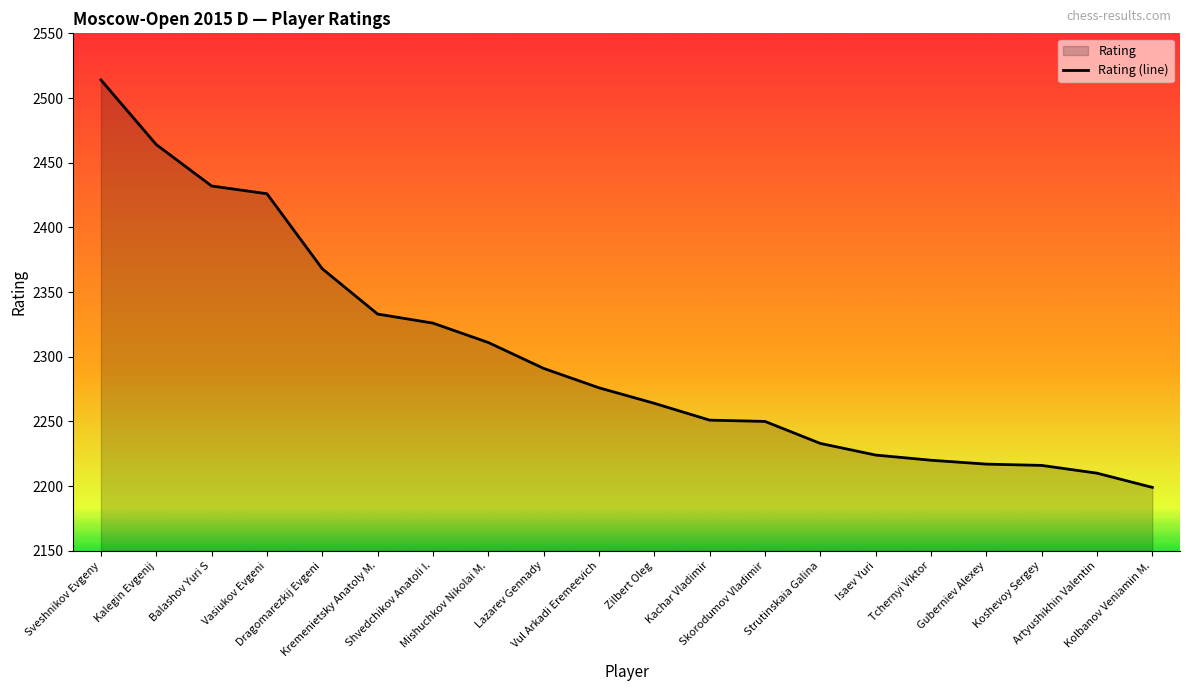

Reading right to left, transcribe all the data shown in this chart.

Kolbanov Veniamin M.=2199	Artyushikhin Valentin=2210	Koshevoy Sergey=2216	Guberniev Alexey=2217	Tchernyi Viktor=2220	Isaev Yuri=2224	Strutinskaia Galina=2233	Skorodumov Vladimir=2250	Kachar Vladimir=2251	Zilbert Oleg=2264	Vul Arkadi Eremeevich=2276	Lazarev Gennady=2291	Mishuchkov Nikolai M.=2311	Shvedchikov Anatoli I.=2326	Kremenietsky Anatoly M.=2333	Dragomarezkij Evgeni=2368	Vasiukov Evgeni=2426	Balashov Yuri S=2432	Kalegin Evgenij=2464	Sveshnikov Evgeny=2514